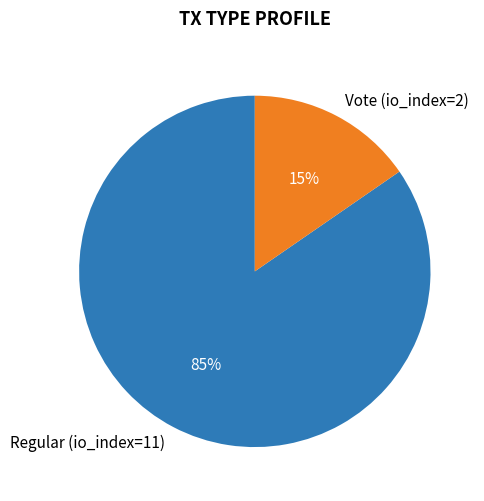

Count the number of slices in the pie.

2